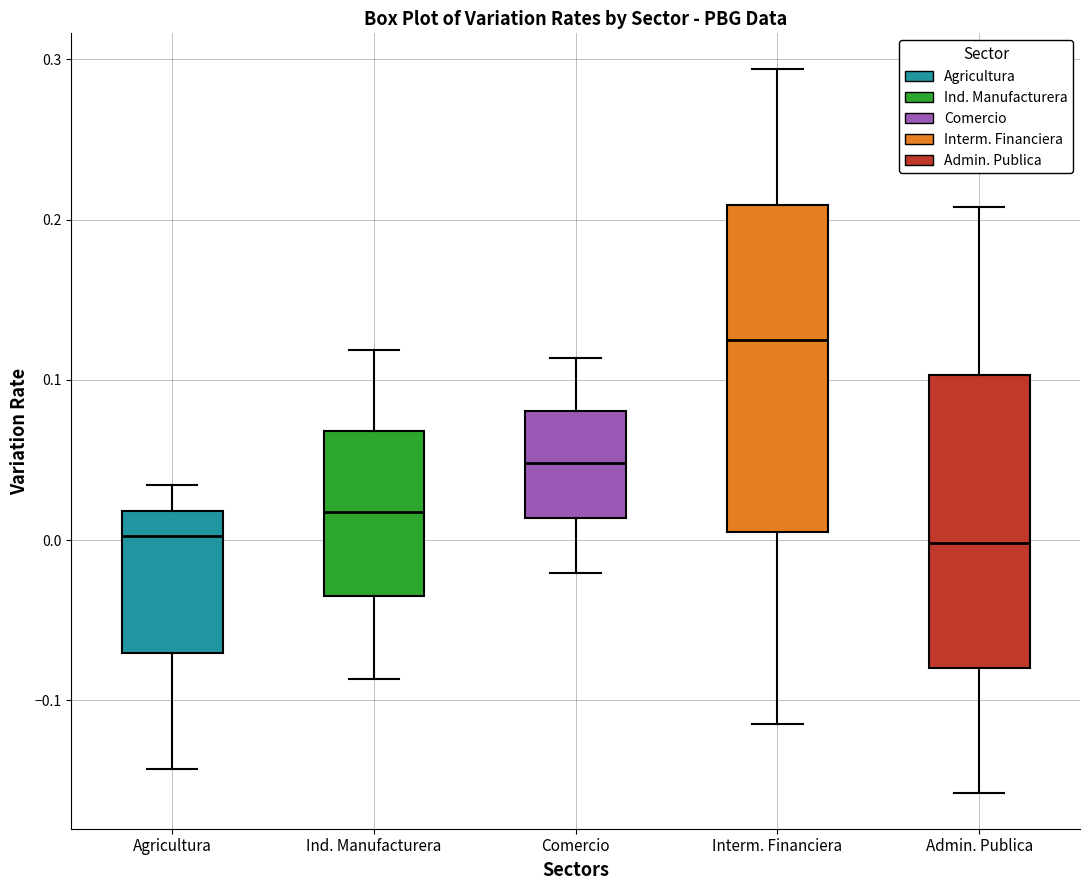

Reading left to right, transcribe this box plot: for each box, give where its median line is, the range the box spans, and where its two whiskers end, as read against the y-axis. The values are not printed on the chart, so give them approximately, as read against the axis.

Agricultura: median 0.00, box -0.07 to 0.02, whiskers -0.14 to 0.03
Ind. Manufacturera: median 0.02, box -0.03 to 0.07, whiskers -0.09 to 0.12
Comercio: median 0.05, box 0.01 to 0.08, whiskers -0.02 to 0.11
Interm. Financiera: median 0.12, box 0.00 to 0.21, whiskers -0.11 to 0.29
Admin. Publica: median 0.00, box -0.08 to 0.10, whiskers -0.16 to 0.21